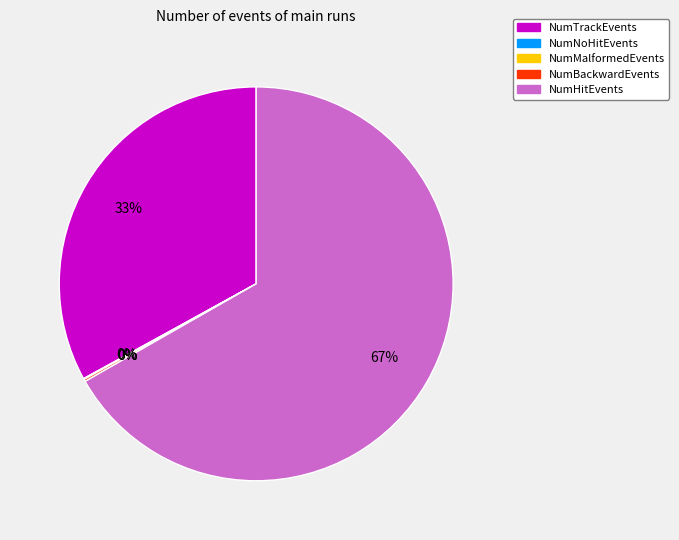

Which slice represents more than half of the pie?

NumHitEvents